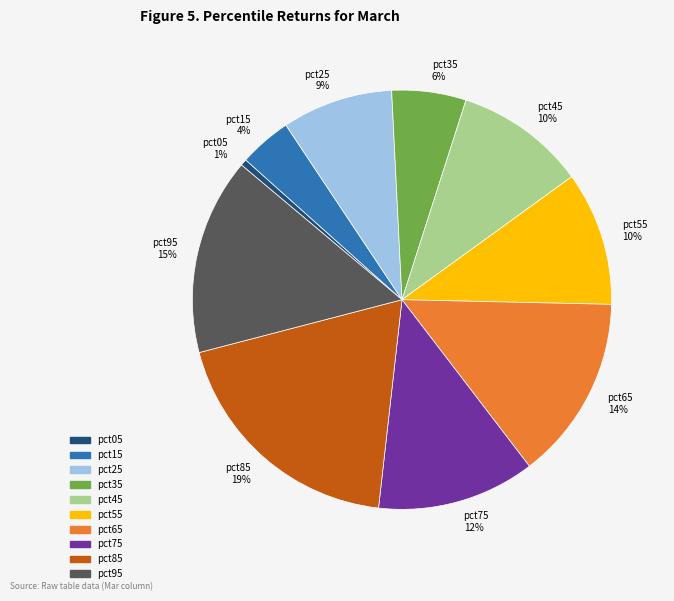

Does pct15 account for over 50% of the chart?

No